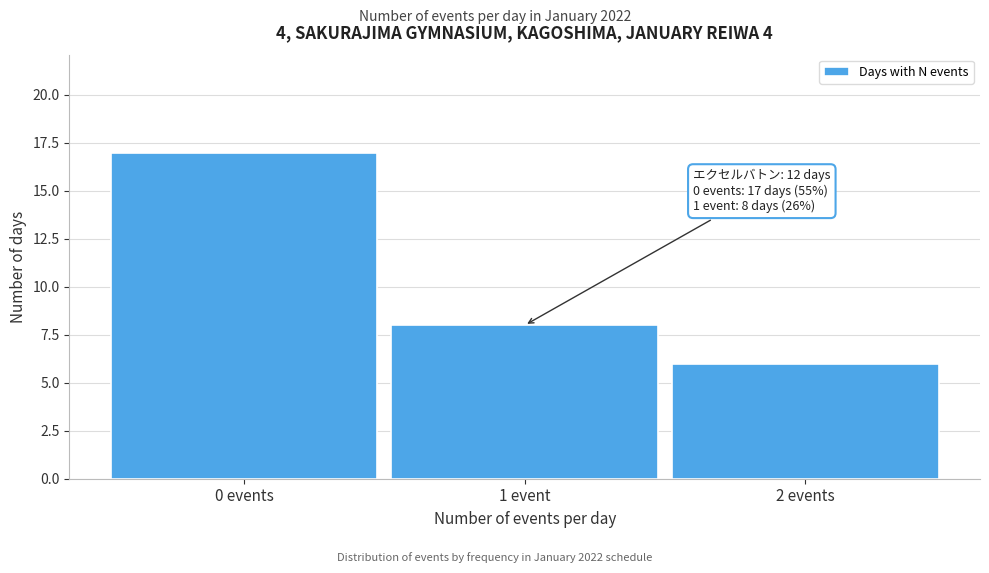

Reading left to right, extract all data points from this chart.

0 events=17	1 event=8	2 events=6